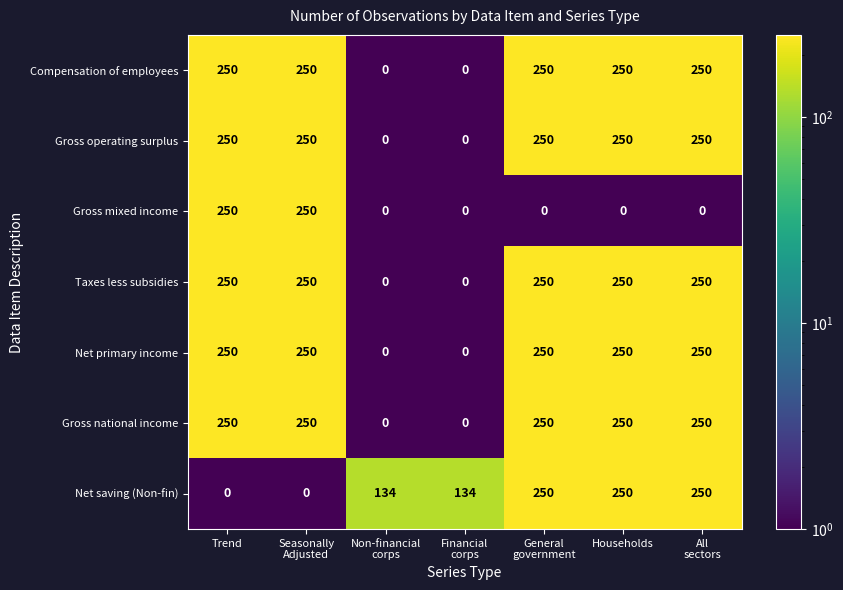

Count the Net saving (Non-fin) values in the range 0 to 250.

7